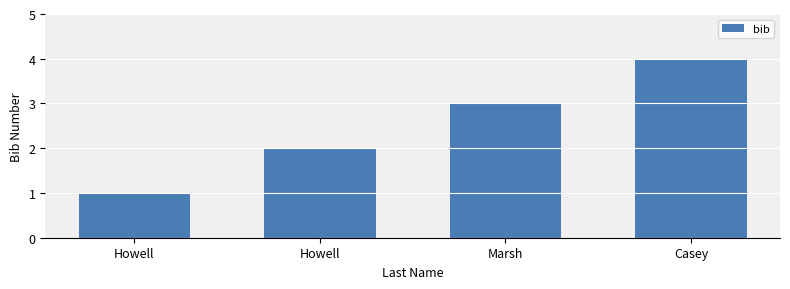

The chart shows a value of 3 at Howell. True or false?

False